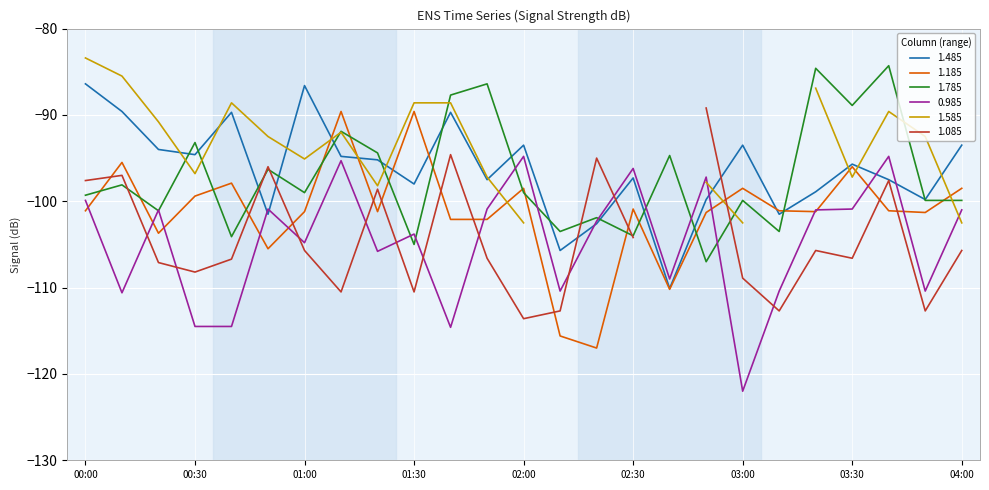

How many intersections are there between 1.785 and 1.185?

15